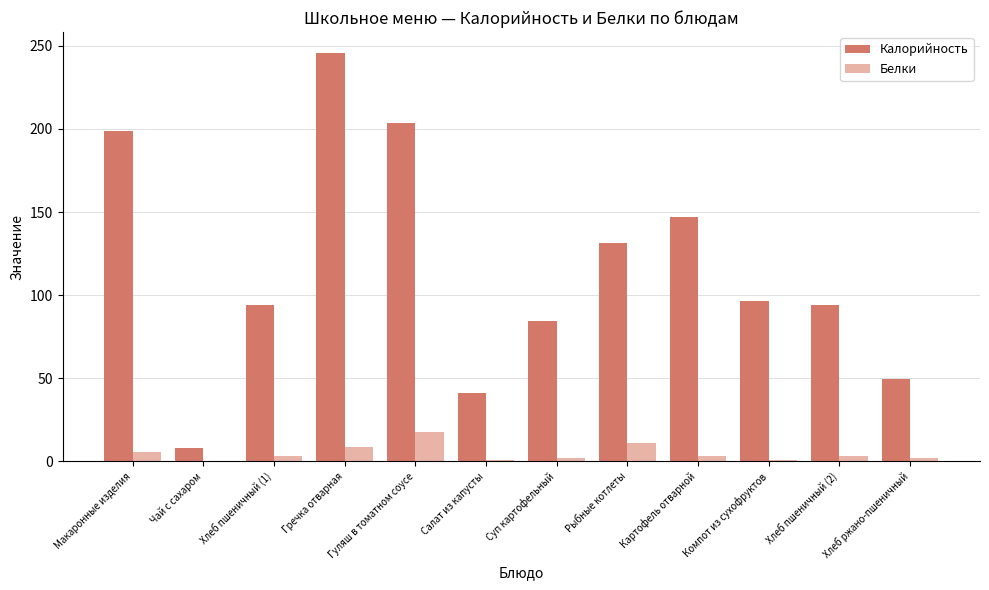

Between Макаронные изделия and Хлеб пшеничный (2), which series saw the biggest shift?

Калорийность